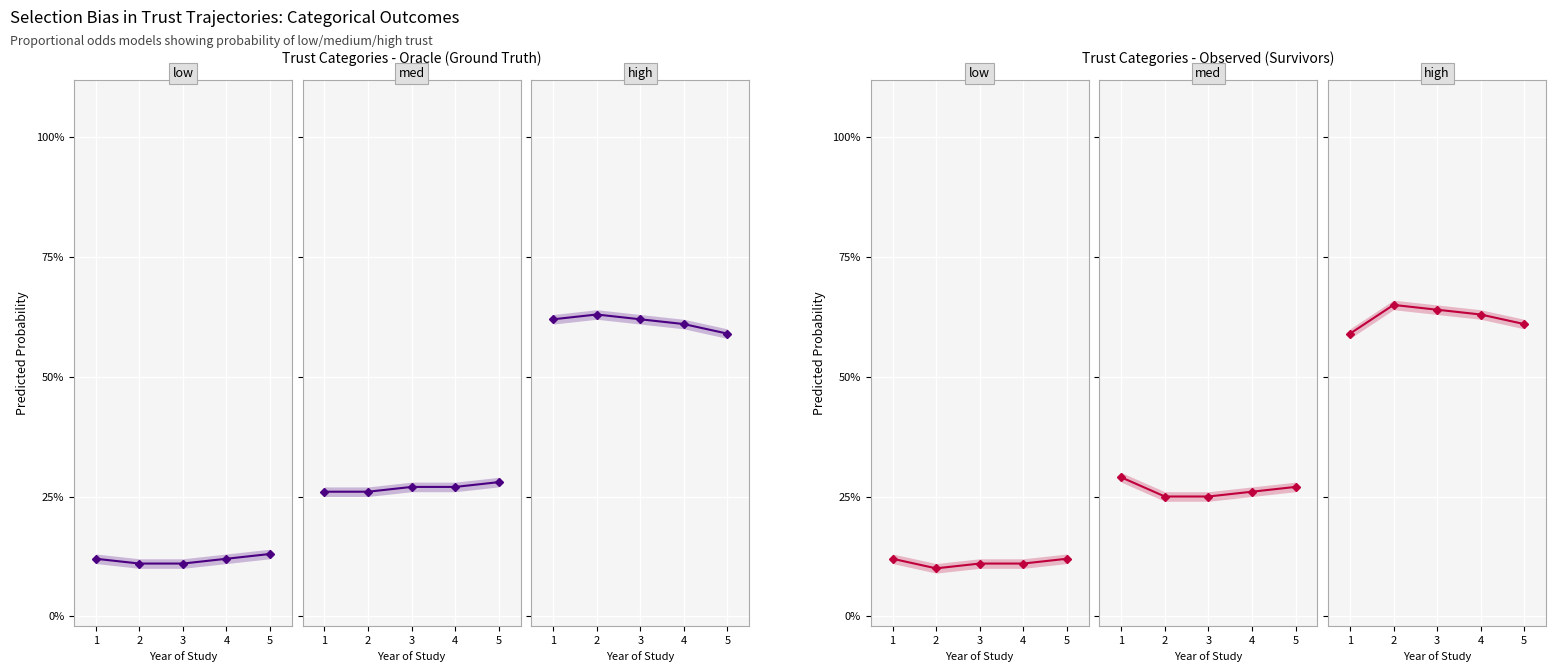

What is the difference between the highest and lowest values at 3?

0.5